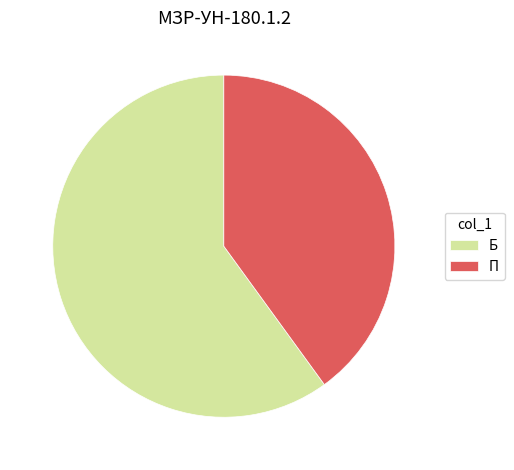

Approximately how many times larger is the value at П compared to Б?

0.7